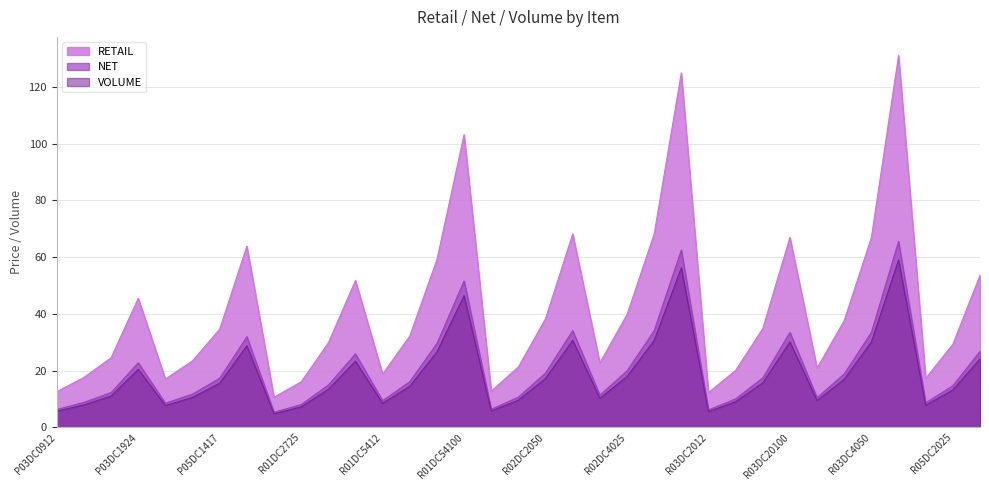

What is the total value across all series at R01DC5450?

115.3